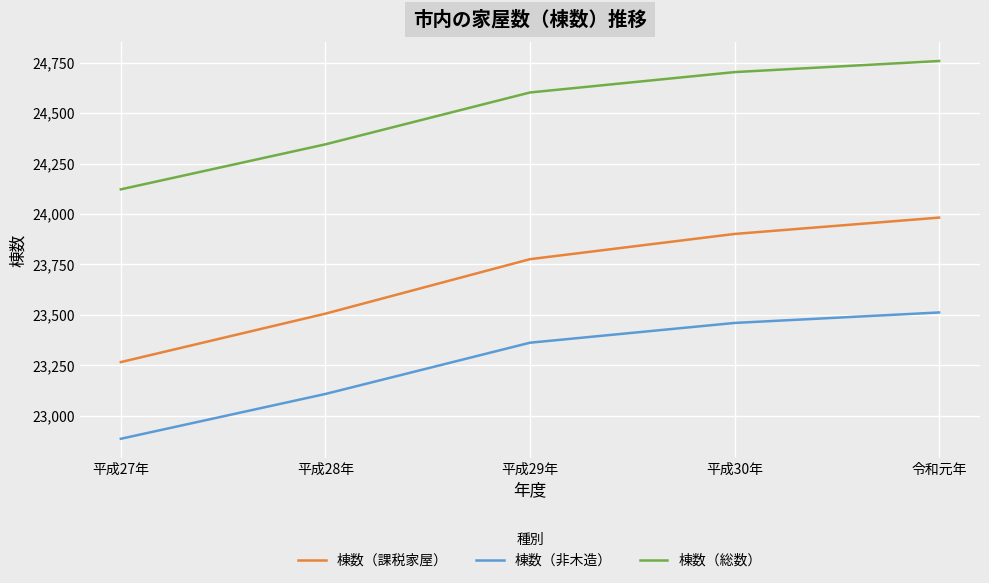

What value does the 棟数（非木造） series have at 平成29年, to the nearest 50?

23350